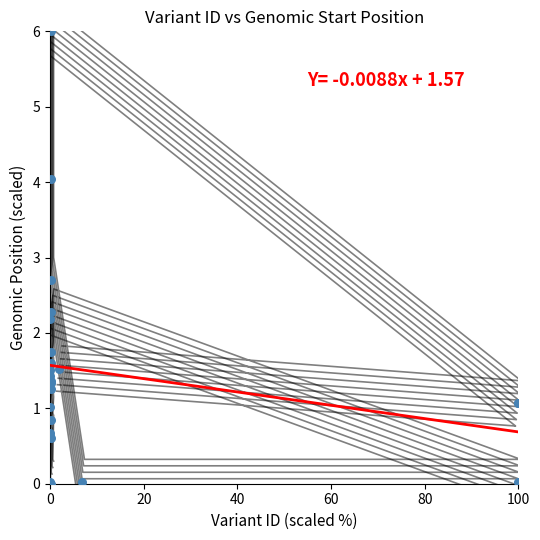

What Y value in the scatter plot is closest to 3?

2.7